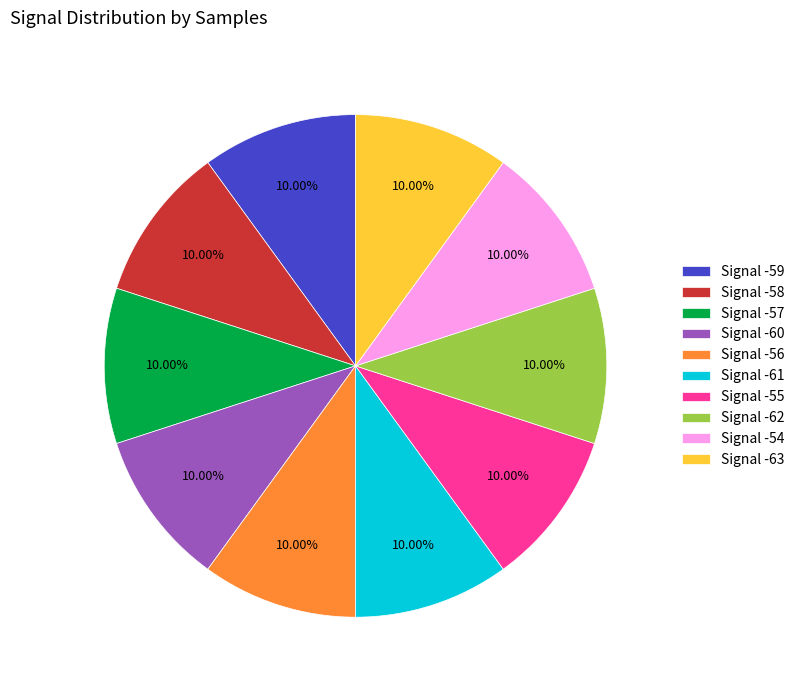

Does Signal -56 account for over 50% of the chart?

No